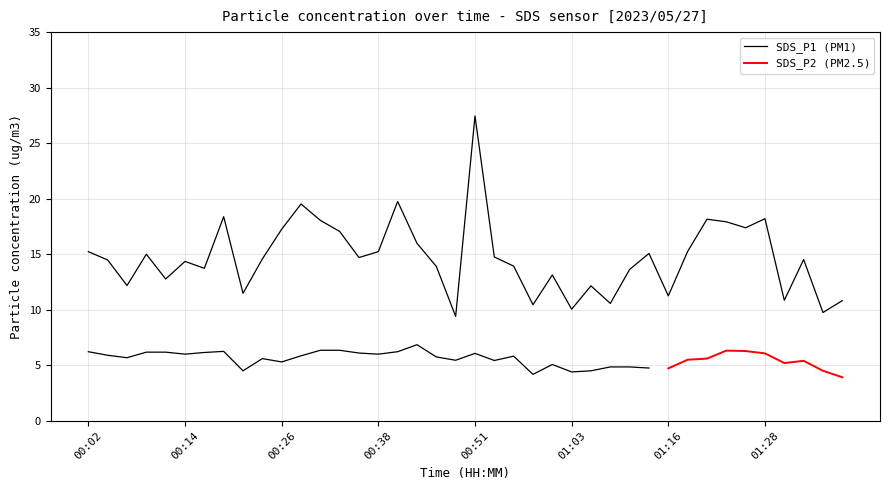

What is the maximum value shown in the chart?

27.4